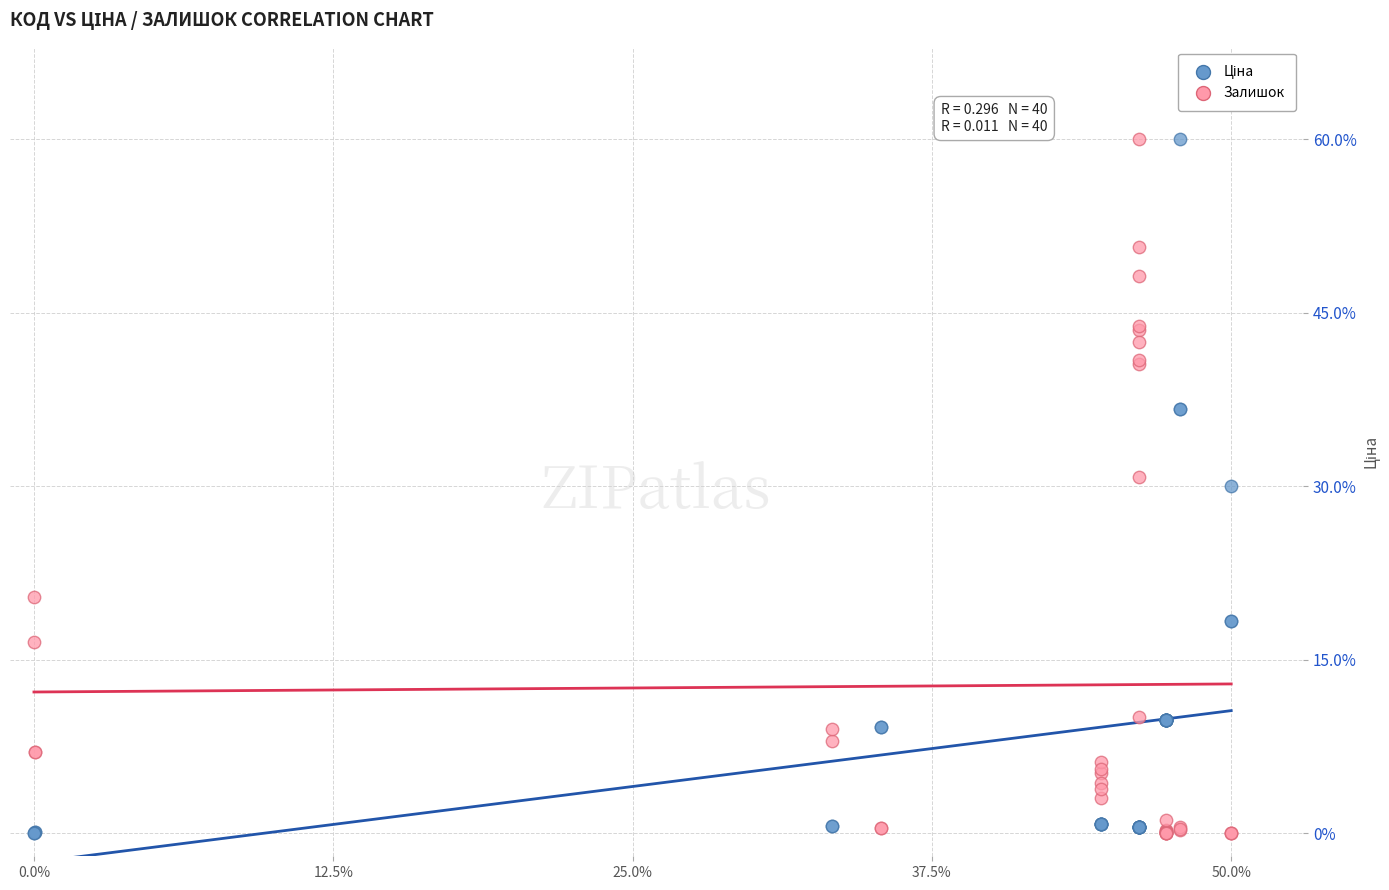

What is the X range (max minus min) for the scatter plot?

50.0